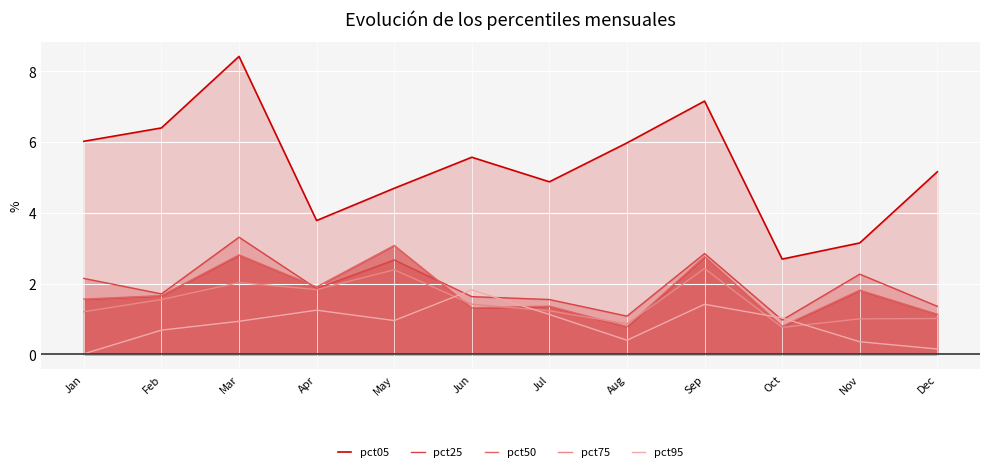

Which series has the largest total across all categories?

pct05